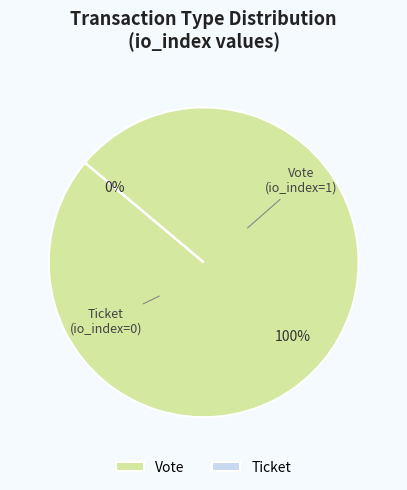

Count the number of slices in the pie.

2